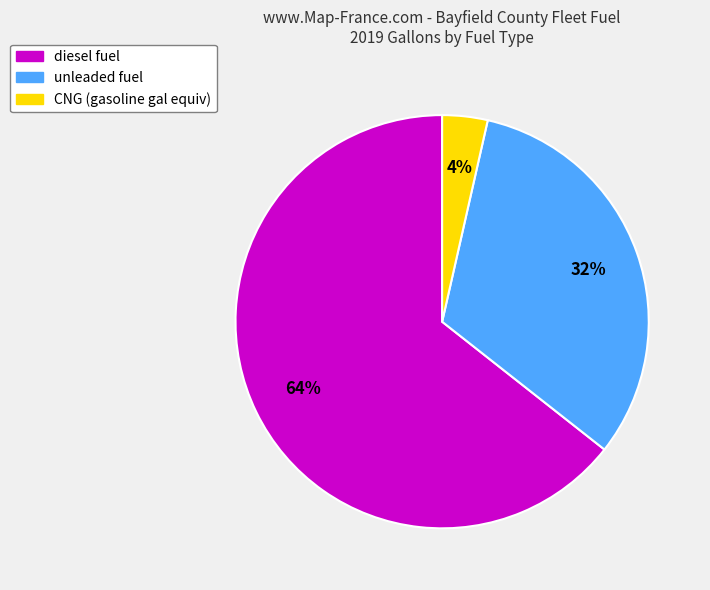

Rank the categories by value from highest to lowest.

diesel fuel, unleaded fuel, CNG (gasoline gal equiv)